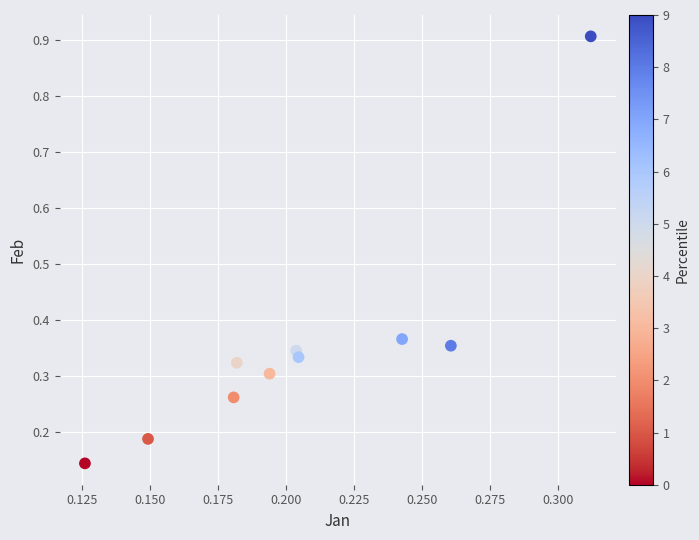

What is the range of Y values (max minus min)?

0.8